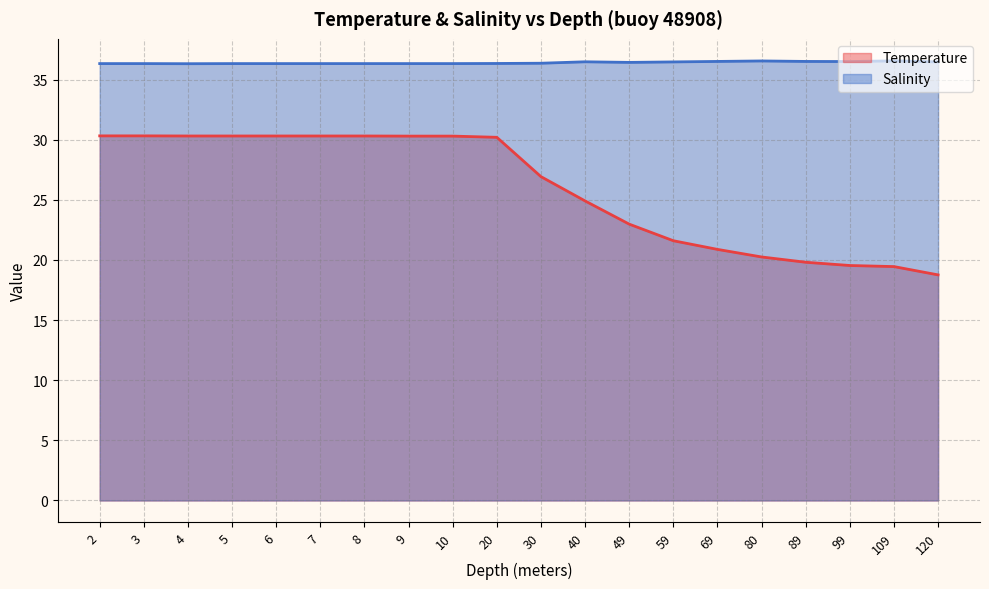

The value of Salinity at 3 is 24.5. True or false?

False